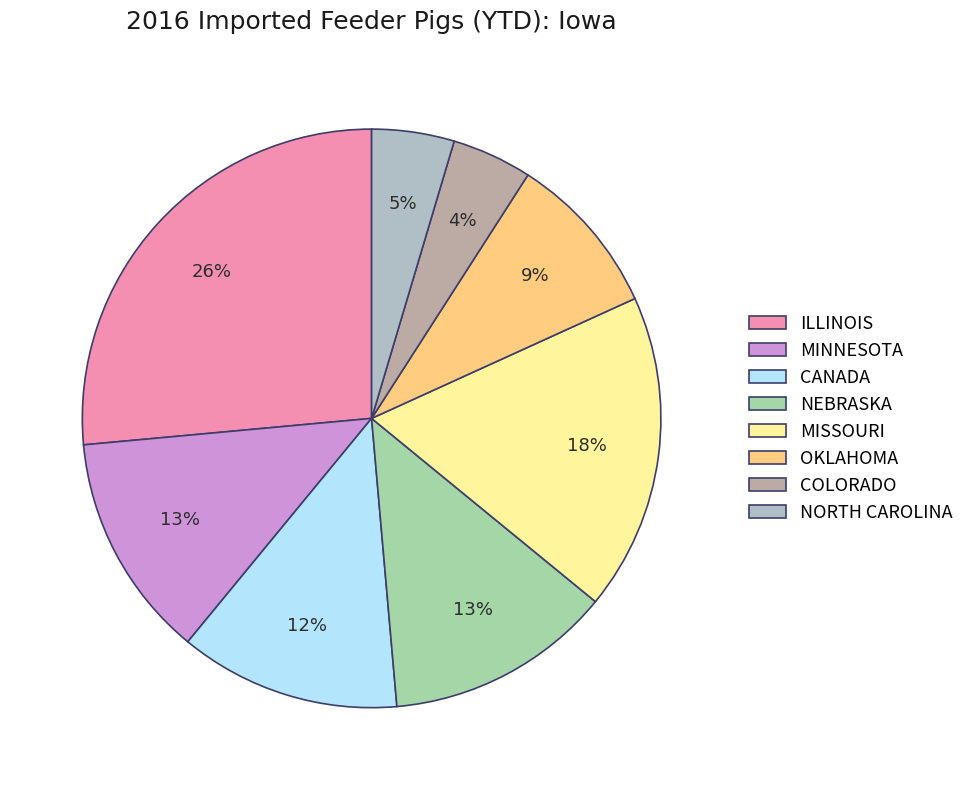

How many slices are in this pie chart?

8